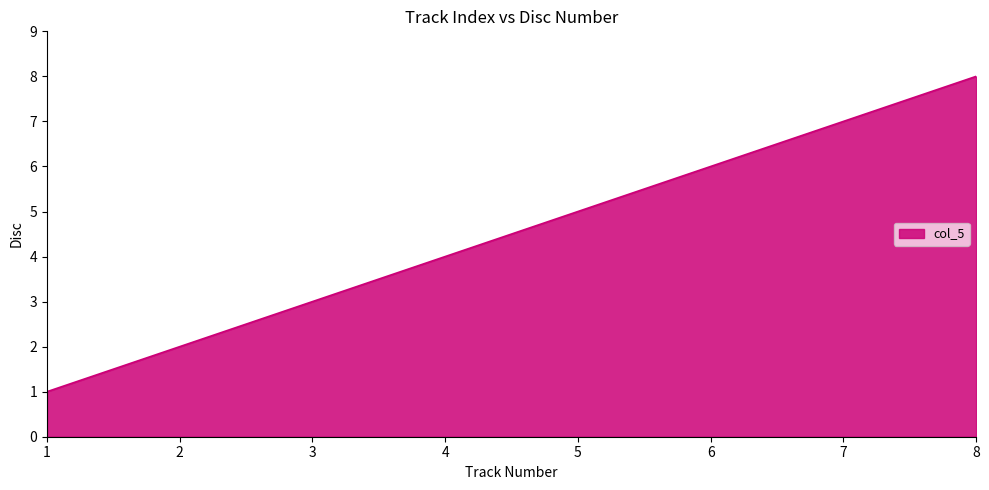

Reading right to left, transcribe all the data shown in this chart.

8	7	6	5	4	3	2	1